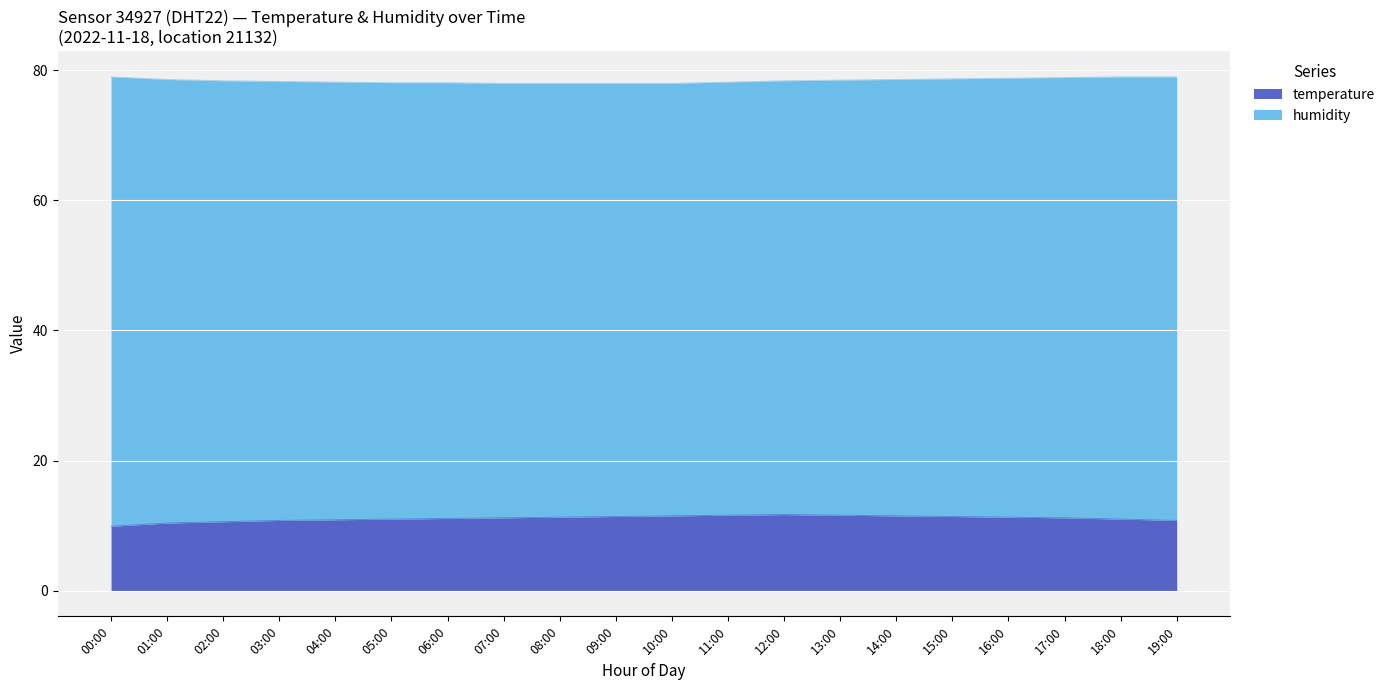

How many data points are above 11?

12